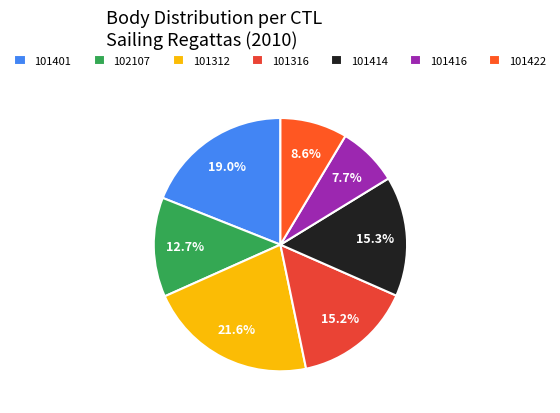

How many segments does this pie chart have?

7